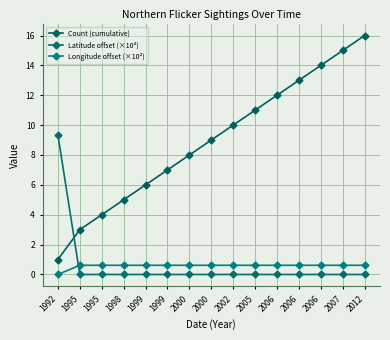

How many lines are shown in the chart?

3